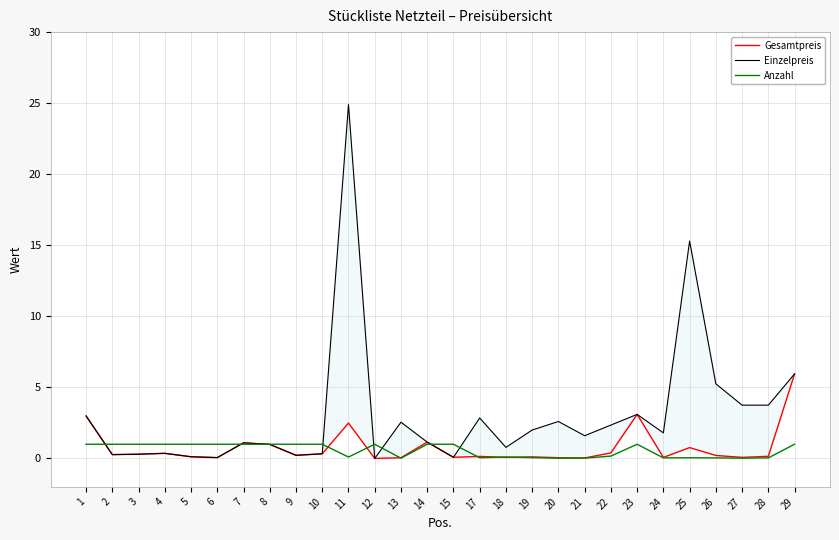

At which category is the sum across all series the highest?

11